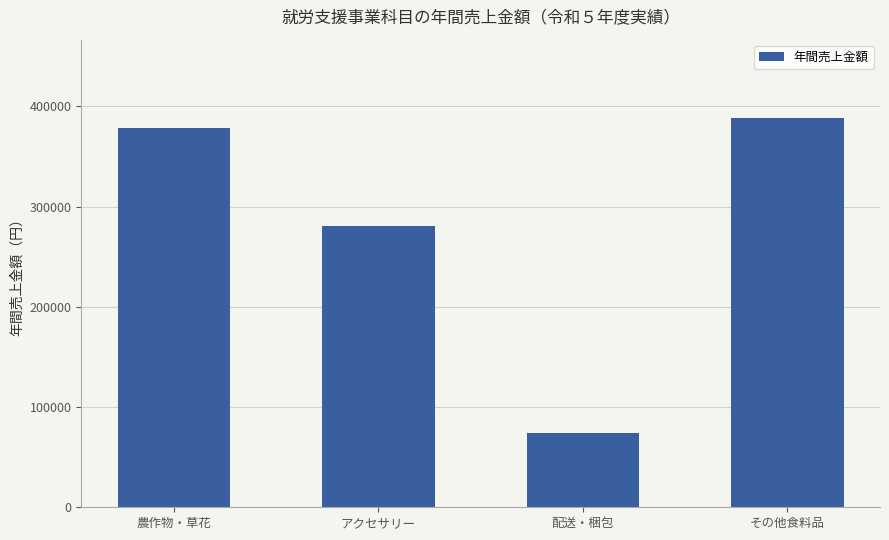

Which category has the lowest value across all series?

配送・梱包